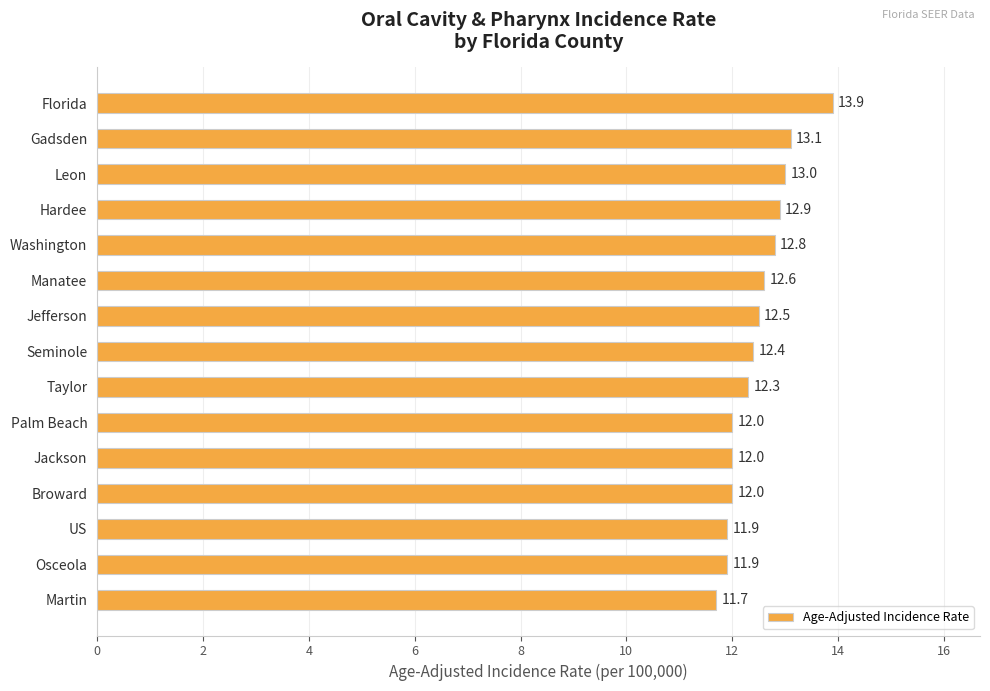

At which category does the chart reach its minimum across all series?

Martin